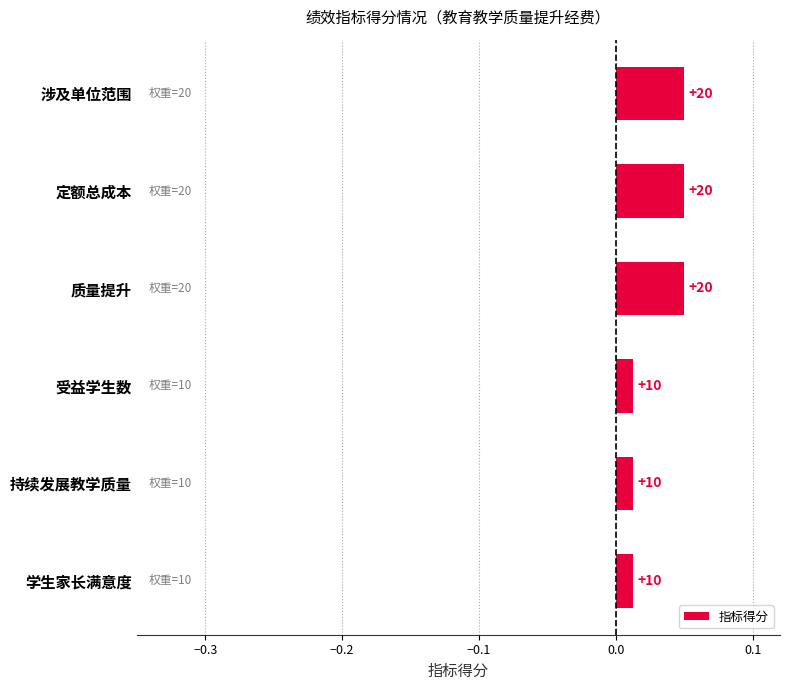

How many bars are there in total?

6